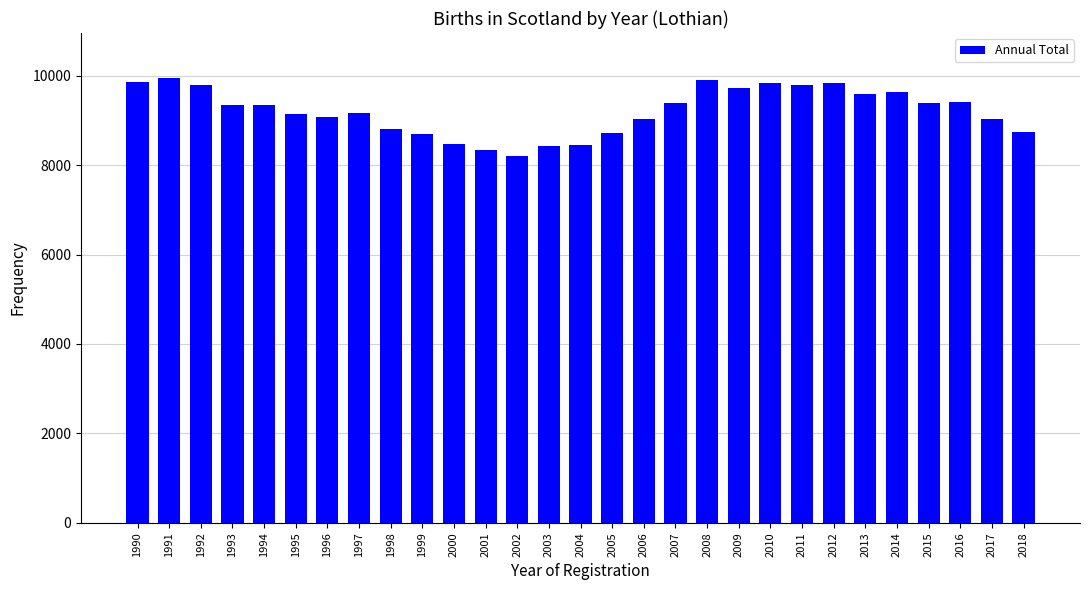

True or false: the data shows 13055 at 2006.

False